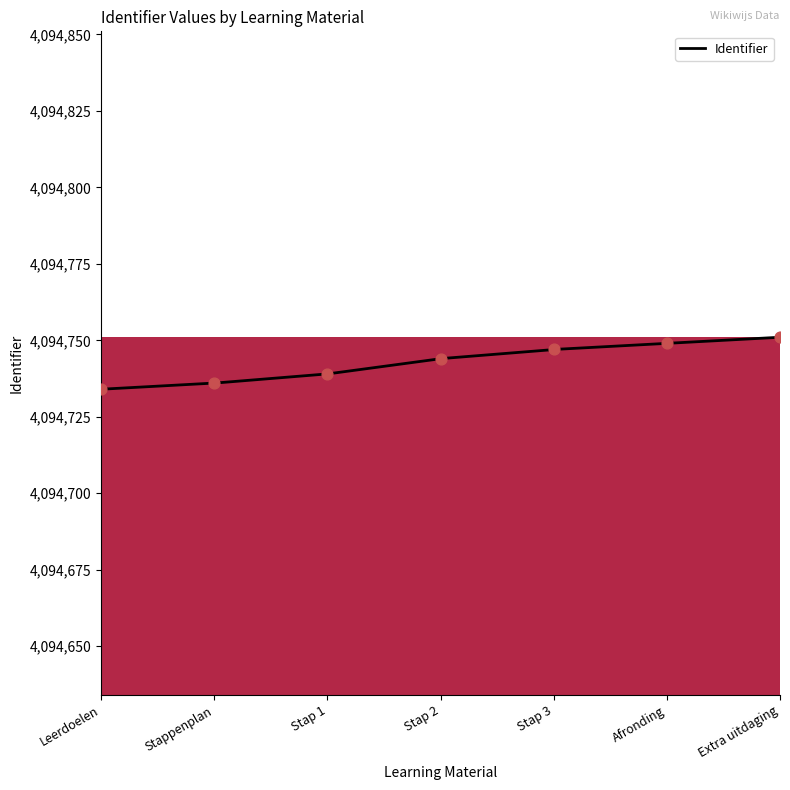

What is the ratio of the value at Extra uitdaging to the value at Afronding?

1.0